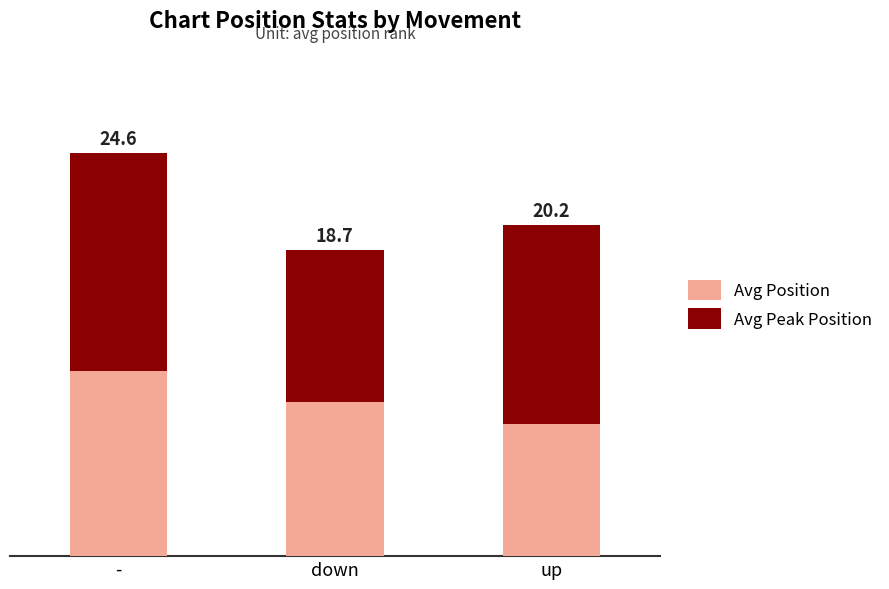

What is the label of the 1st bar from the left?

-